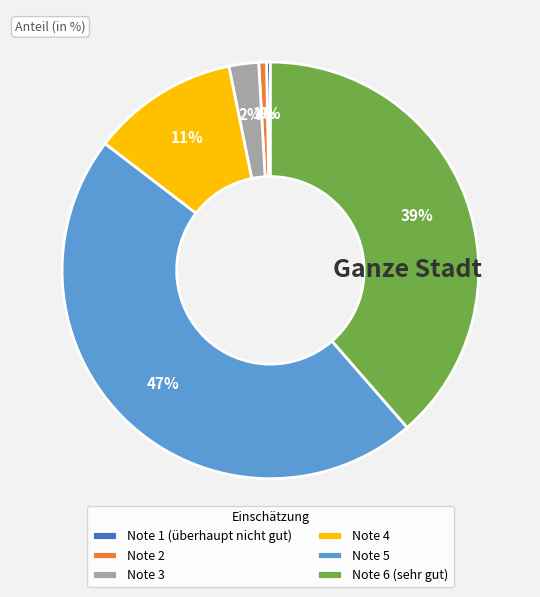

To the nearest percent, what is the average slice percentage?

17%